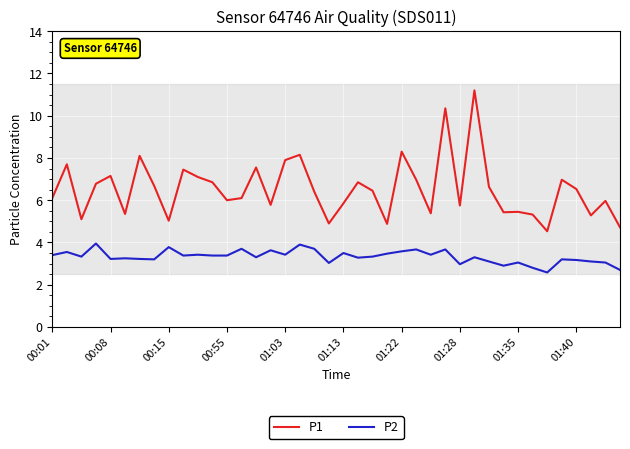

True or false: P1 has more than 2 points higher than both neighbors.

True